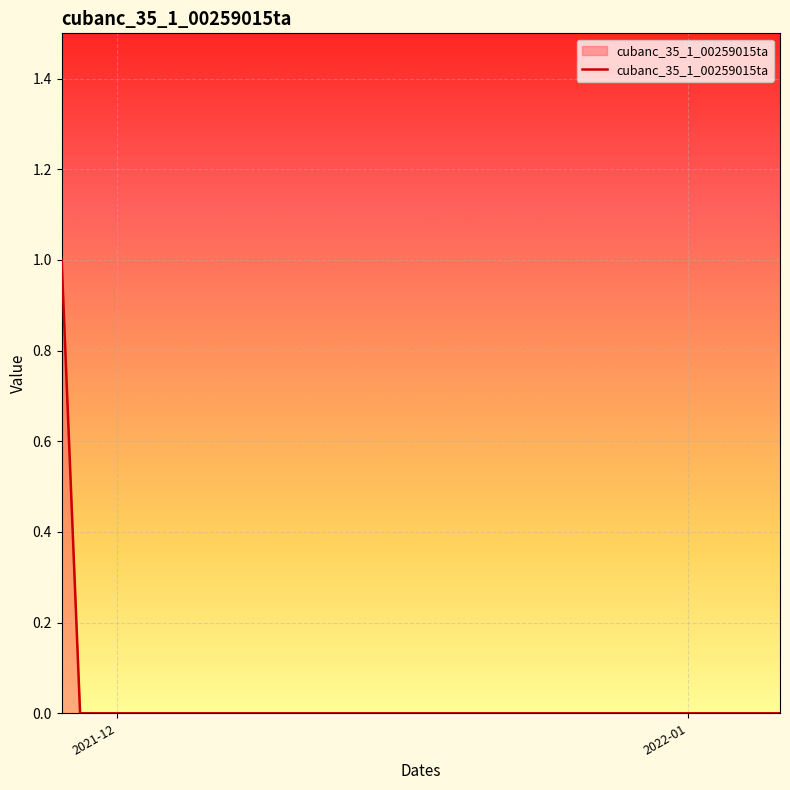

How many series are shown in this chart?

1